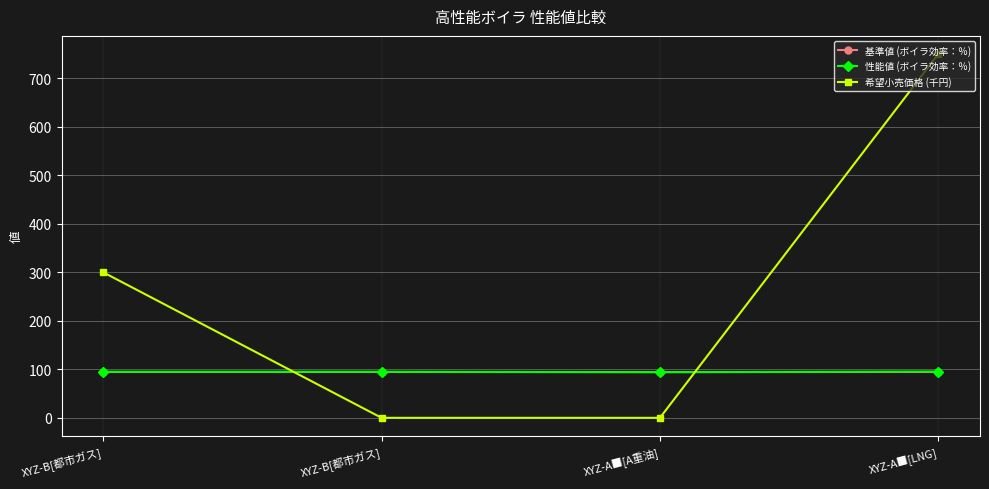

What are all the series names shown in the legend?

基準値 (ボイラ効率：％), 性能値 (ボイラ効率：％), 希望小売価格 (千円)